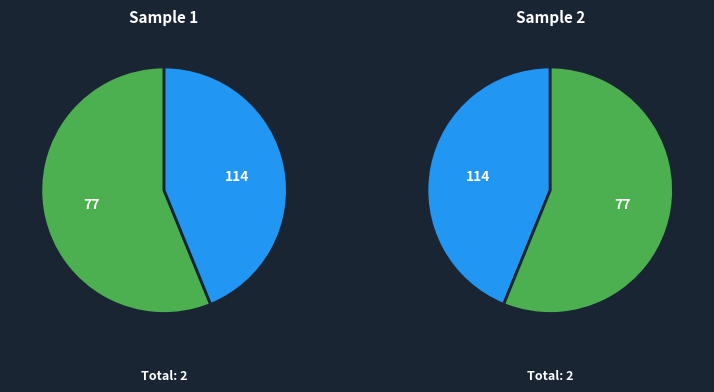

How many segments does this pie chart have?

2